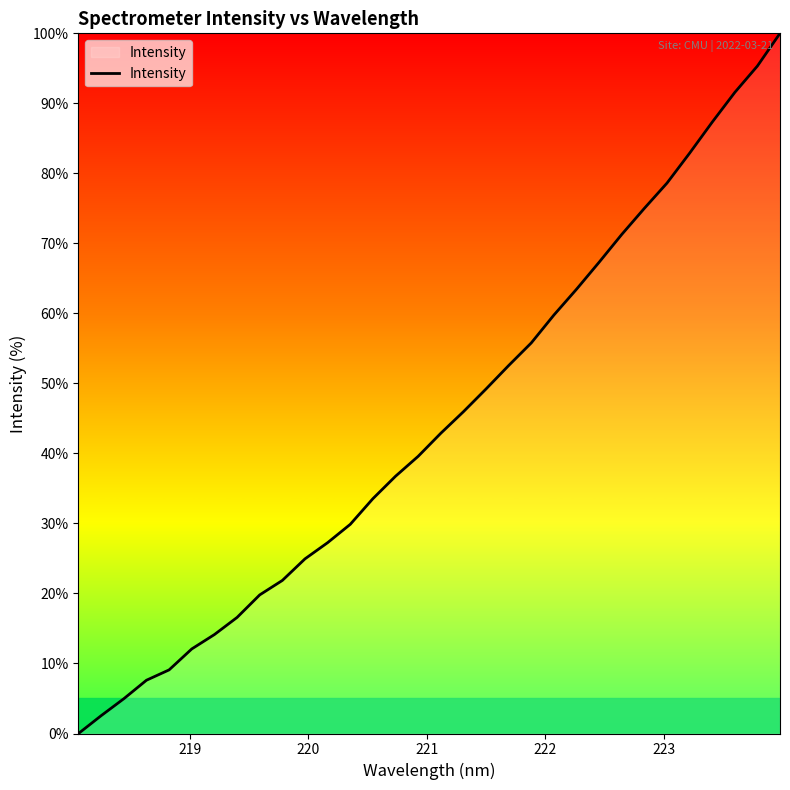

What is the difference between the maximum and minimum values?

100.0